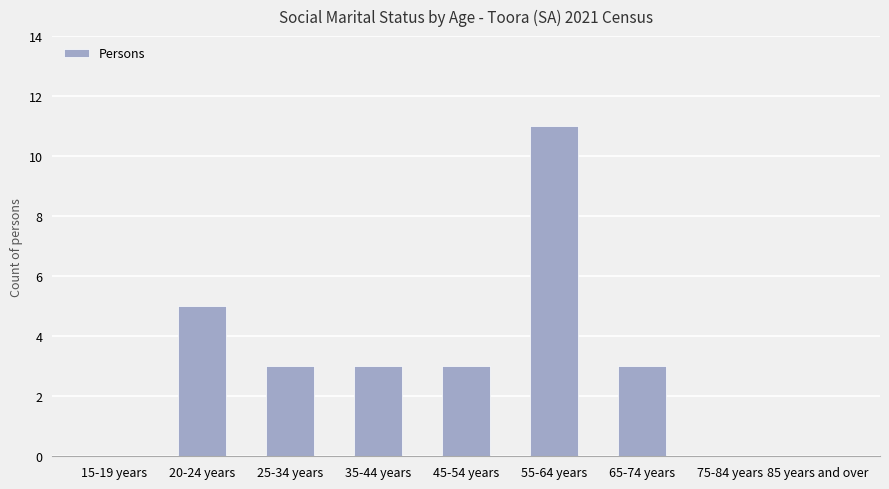

True or false: the data shows 5 at 85 years and over.

False